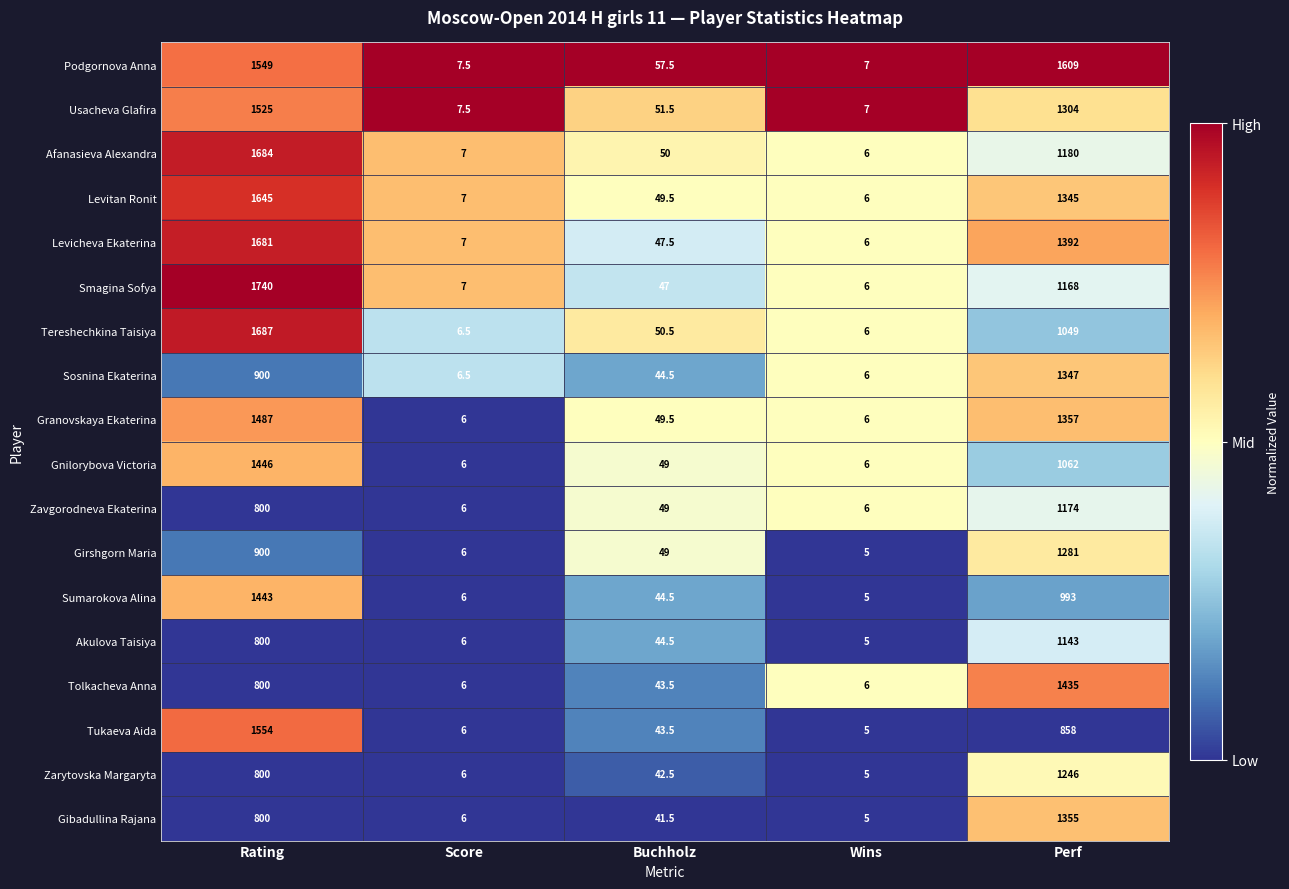

At which category is the sum across all series the highest?

Rating